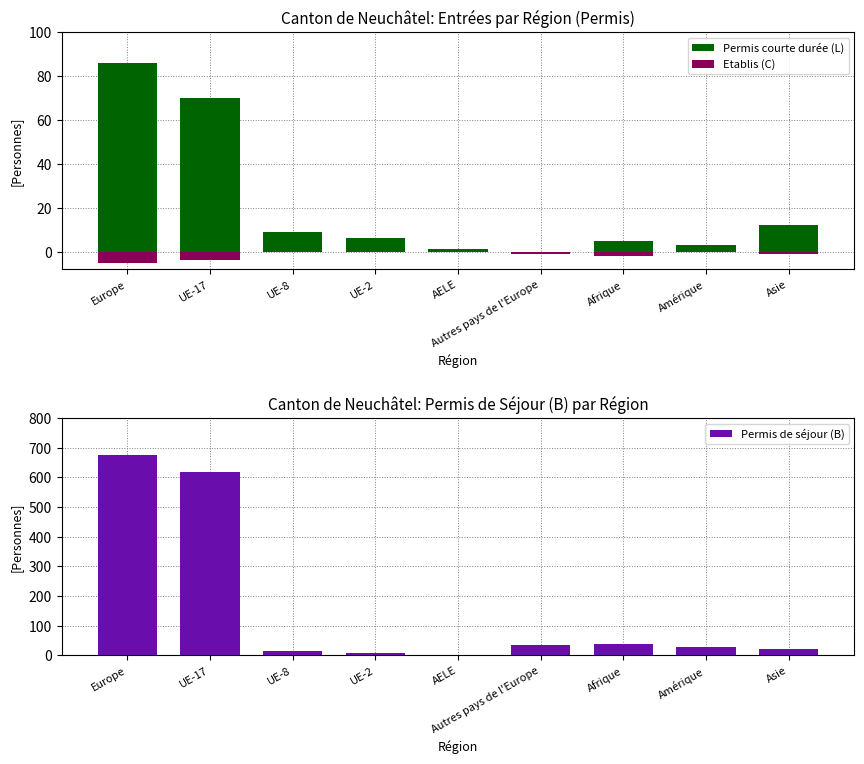

List the labels in order of Permis courte durée (L) value, largest first.

Europe, UE-17, Asie, UE-8, UE-2, Afrique, Amérique, AELE, Autres pays de l'Europe